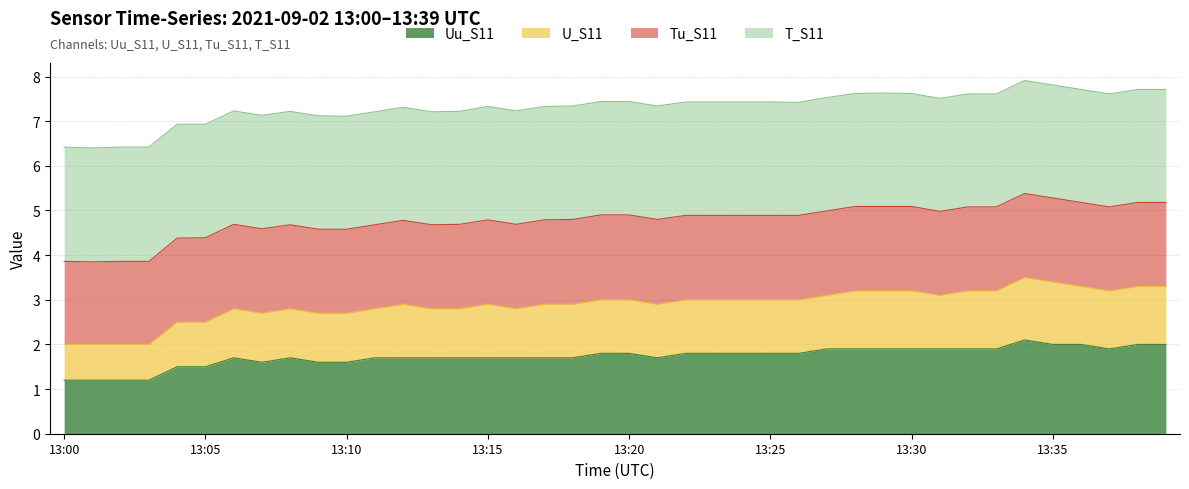

What is the maximum value for Uu_S11?

2.1